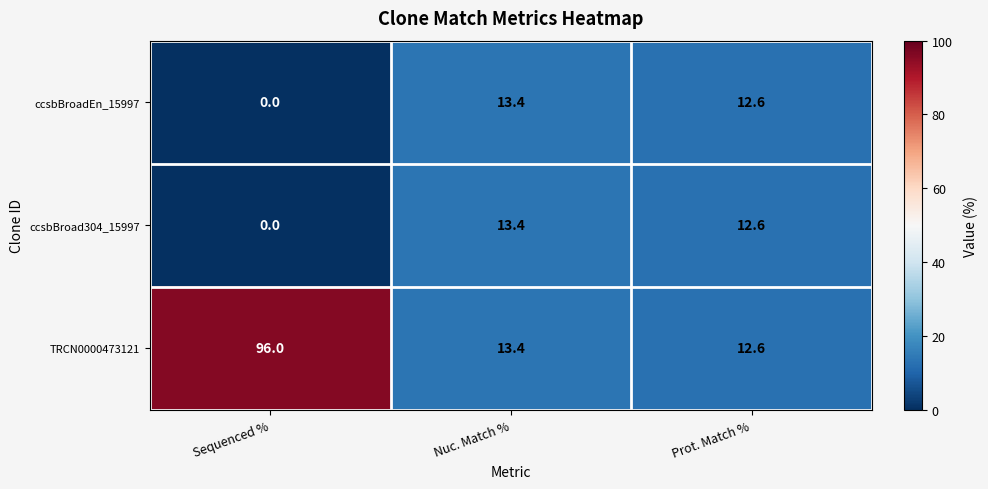

The TRCN0000473121 series shows 16.8 at Prot. Match %. True or false?

False